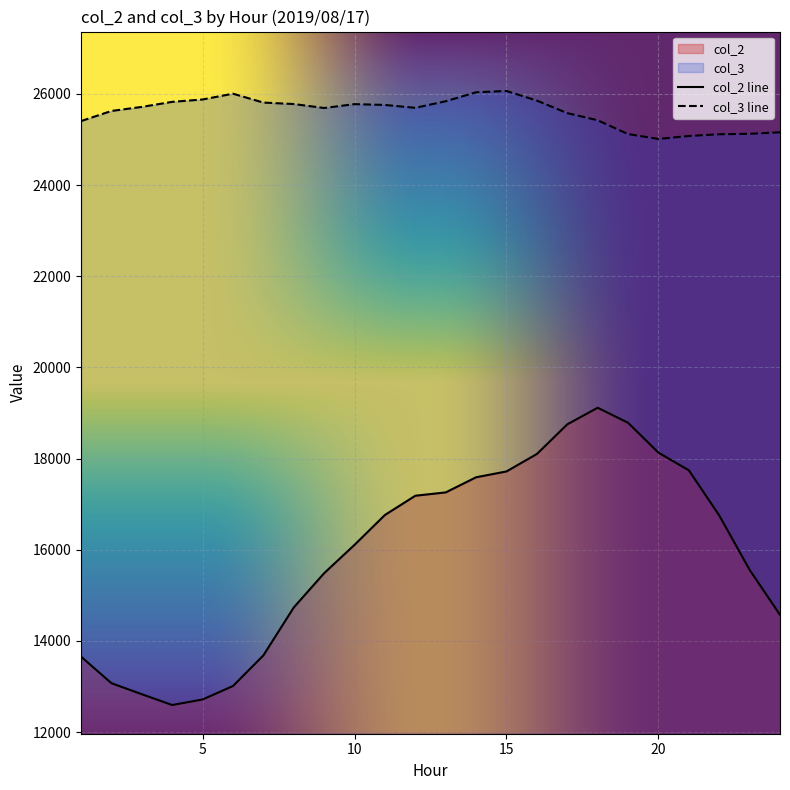

At how many categories does at least one series exceed 13499?

24